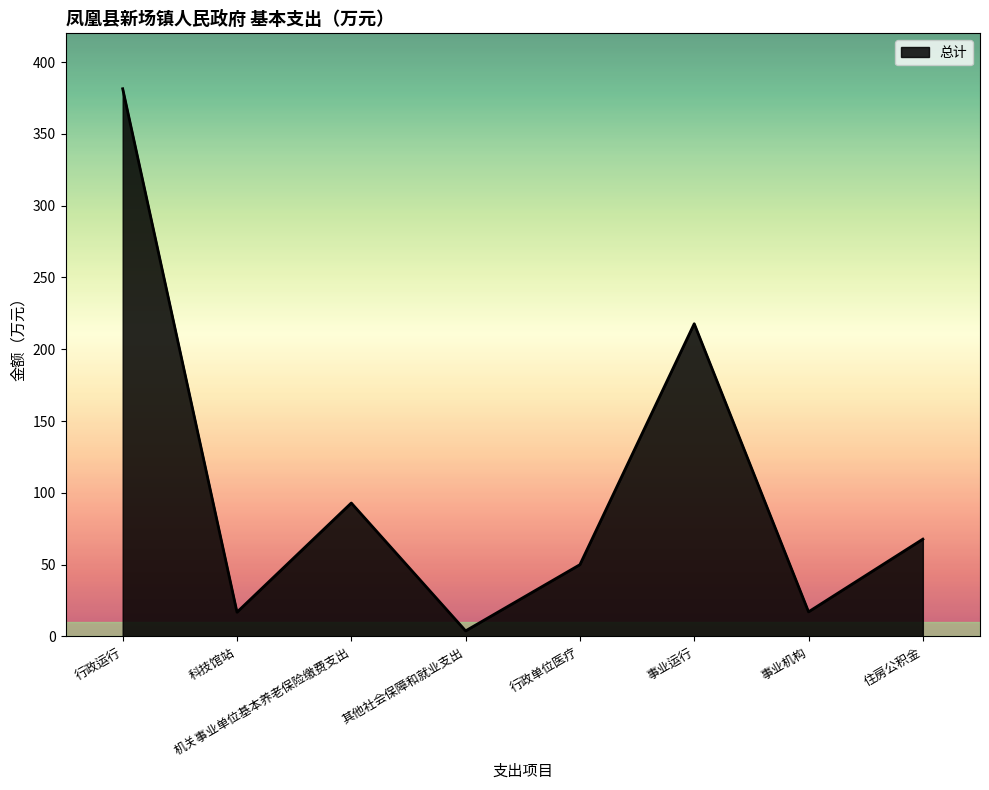

Where is the first local minimum?

科技馆站